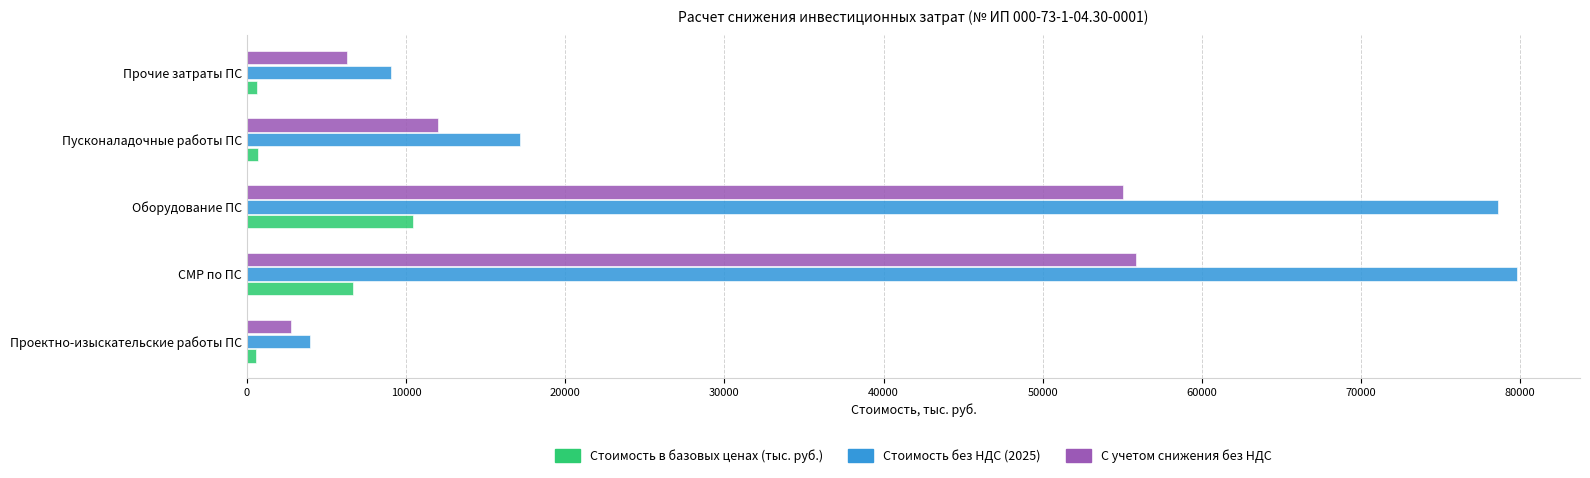

Count the number of data series in this chart.

3